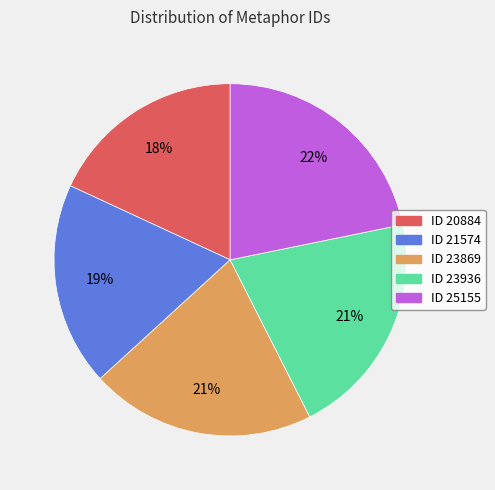

Is the sum of ID 23869 and ID 23936 greater than half?

No